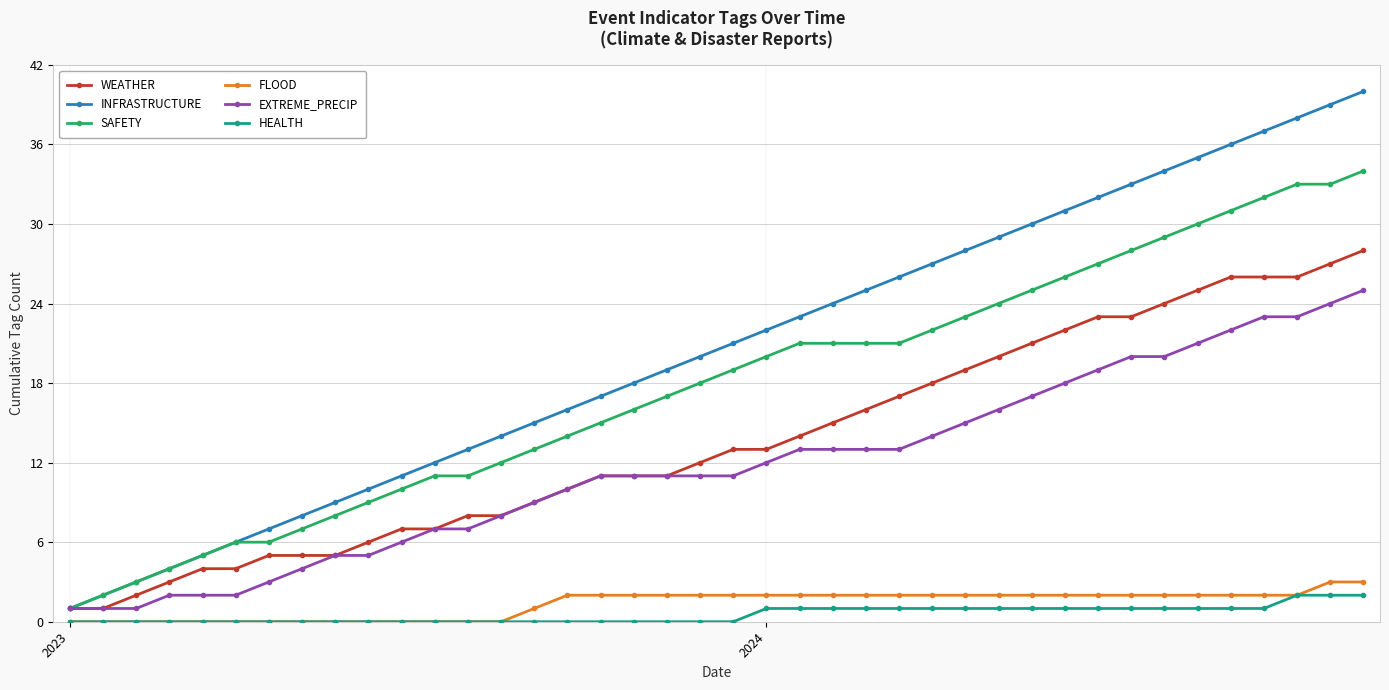

True or false: INFRASTRUCTURE has more than 1 points higher than both neighbors.

False